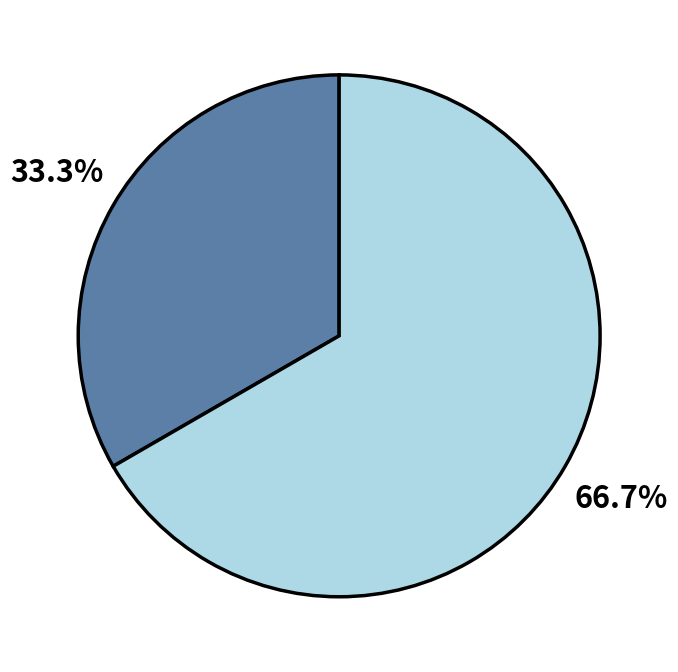

Is there any slice that represents more than half of the pie?

Yes